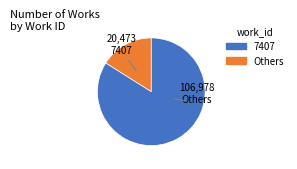

Is there any slice that represents more than half of the pie?

Yes